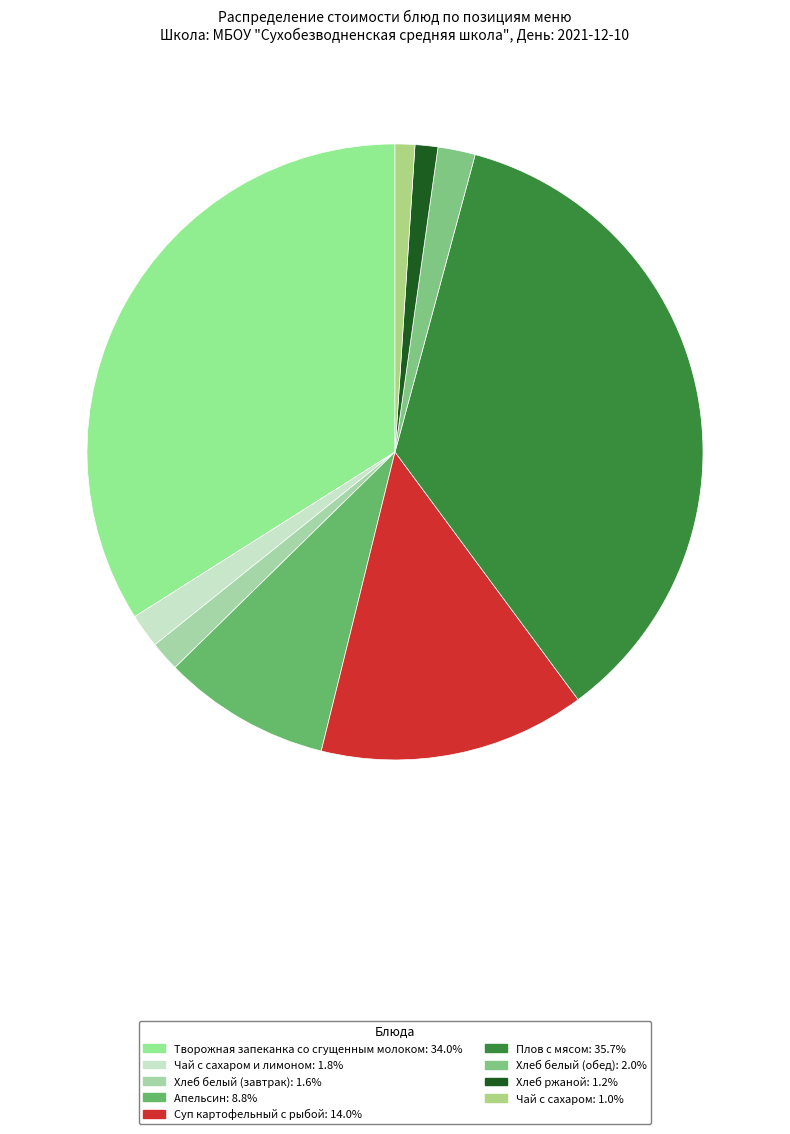

How many segments does this pie chart have?

9